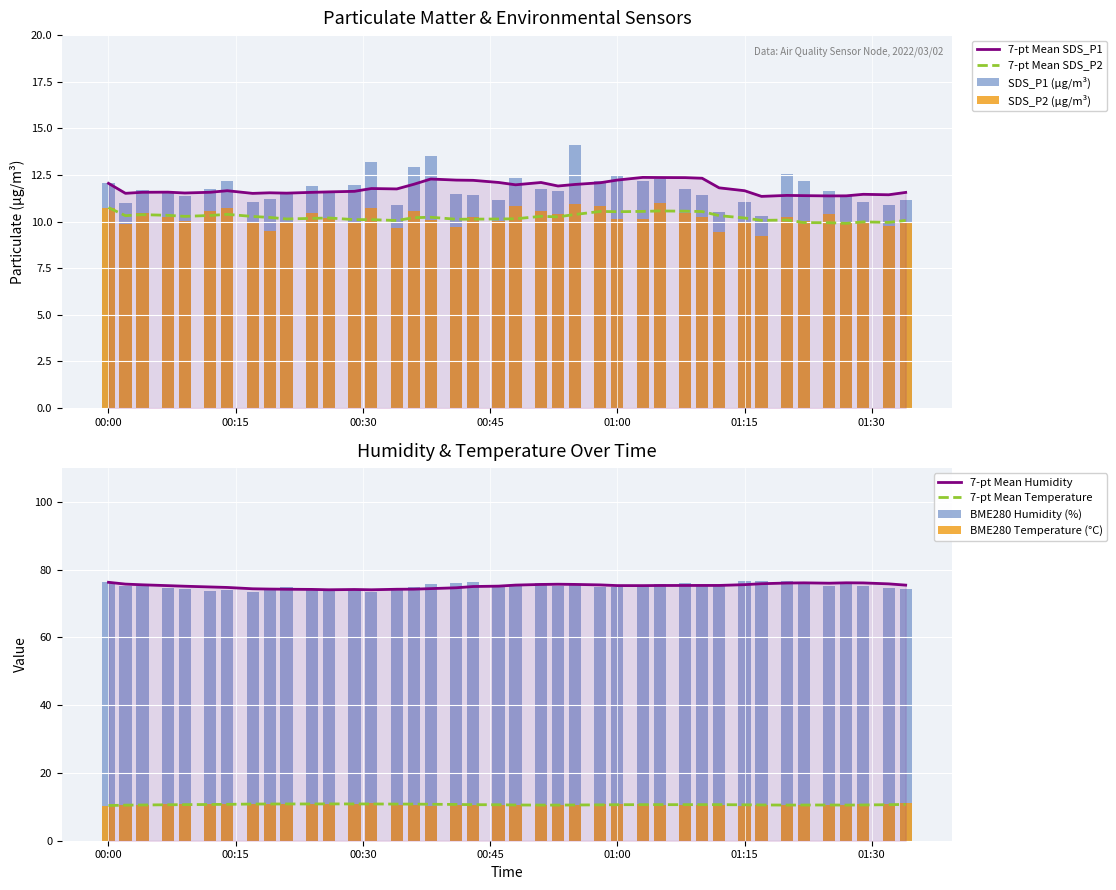

True or false: SDS_P1 has a value of 6.5 at 2022/03/02 00:38.

False